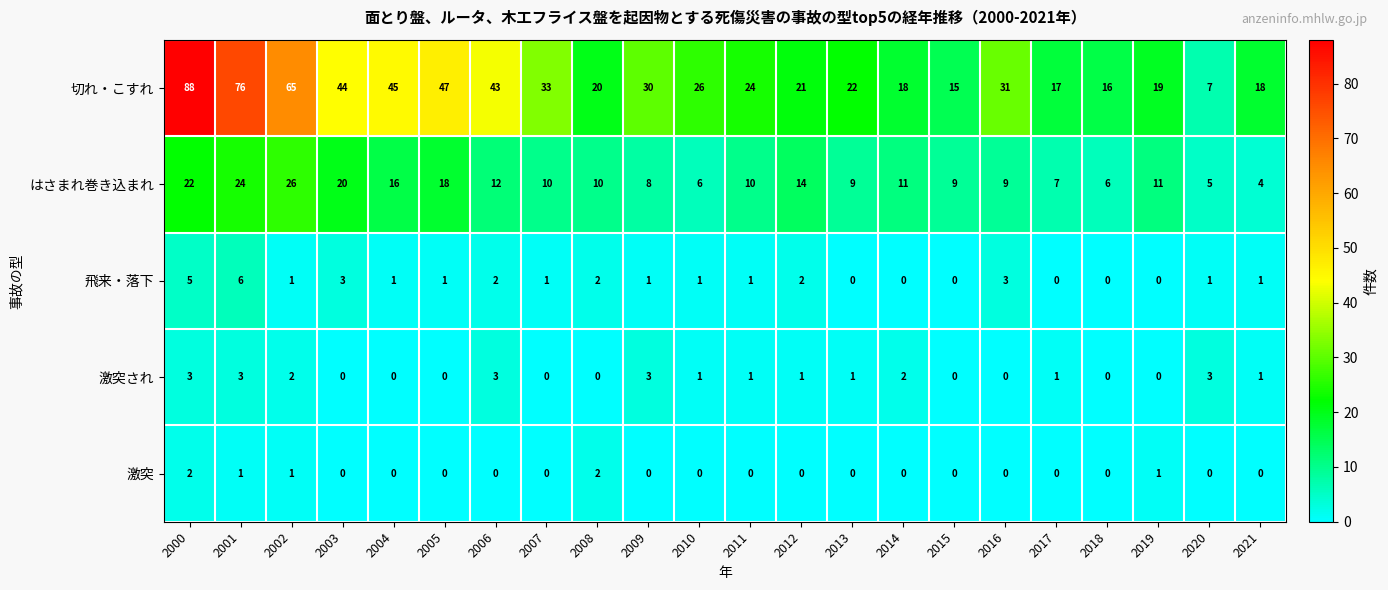

At which category is the sum across all series the highest?

2000